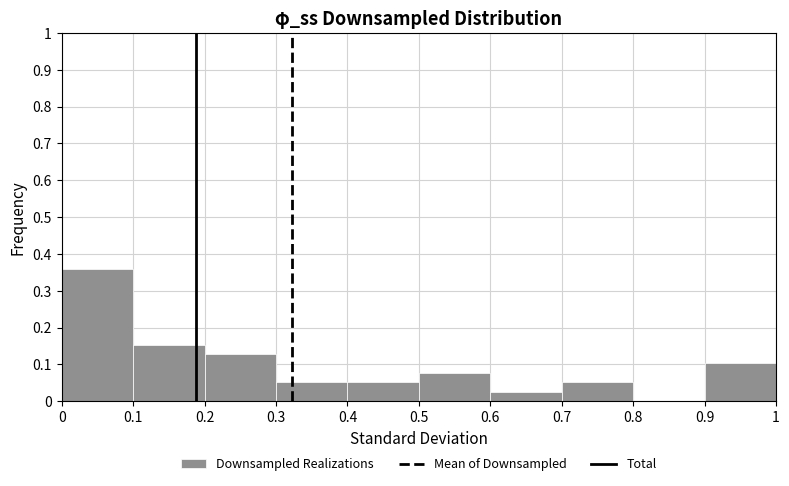

Reading left to right, transcribe this chart: for each bar, give the range it covers on the x-axis and its height. The values are not printed on the chart, so give them approximately, as read against the axis.

0 to 0.1: 0.36
0.1 to 0.2: 0.15
0.2 to 0.3: 0.13
0.3 to 0.4: 0.05
0.4 to 0.5: 0.05
0.5 to 0.6: 0.08
0.6 to 0.7: 0.03
0.7 to 0.8: 0.05
0.8 to 0.9: 0
0.9 to 1: 0.10